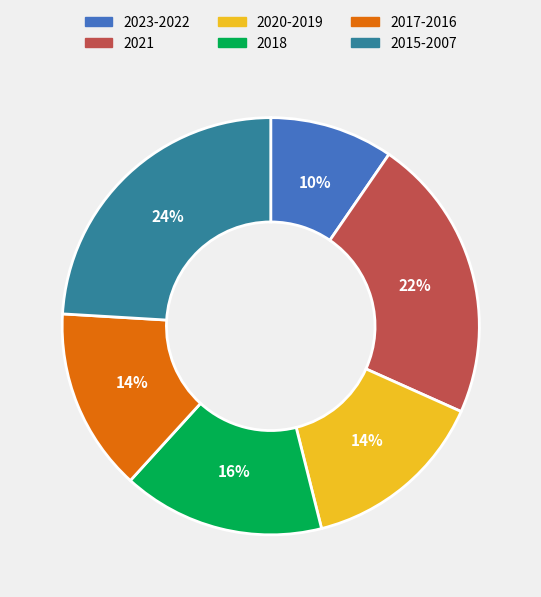

Is there any slice that represents more than half of the pie?

No